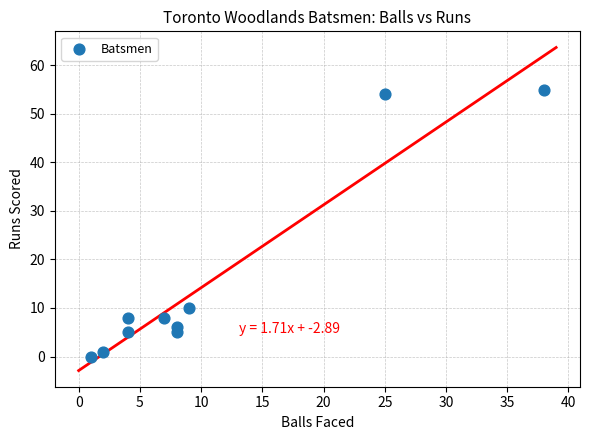

What is the average Y value?

15